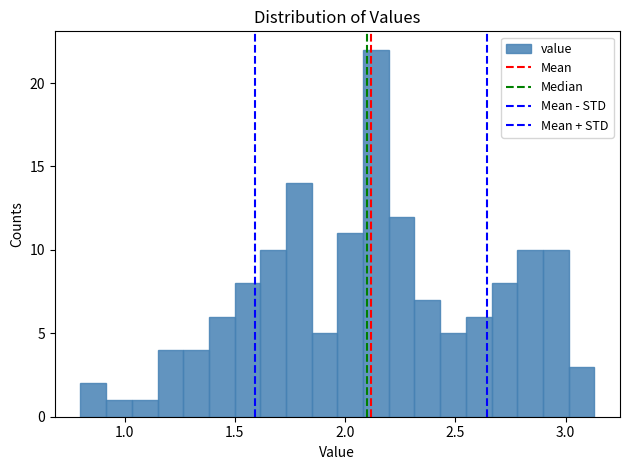

Around what value on the x-axis is the tallest bar? Give the approximate position of its centre, as read against the axis.

2.15